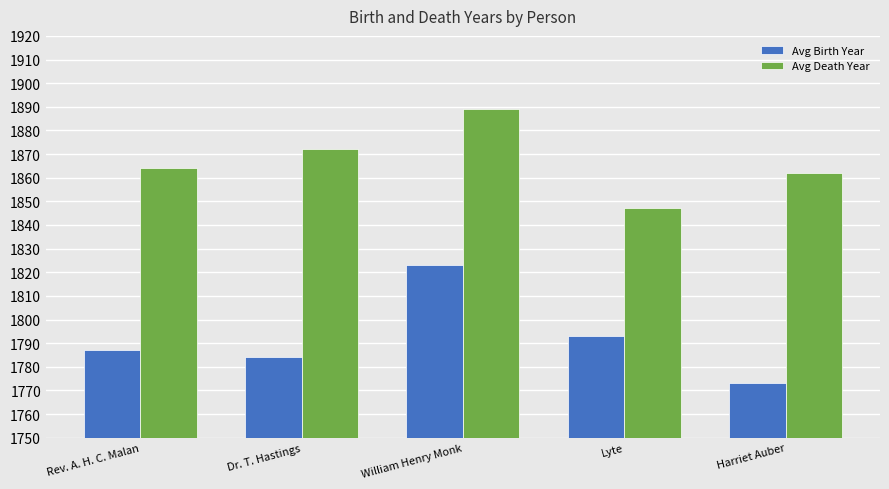

Which series has the largest total across all categories?

Avg Death Year